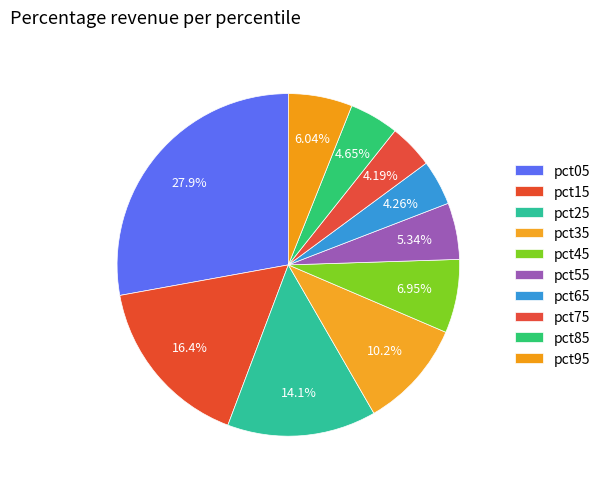

Which has a higher value, pct45 or pct05?

pct05